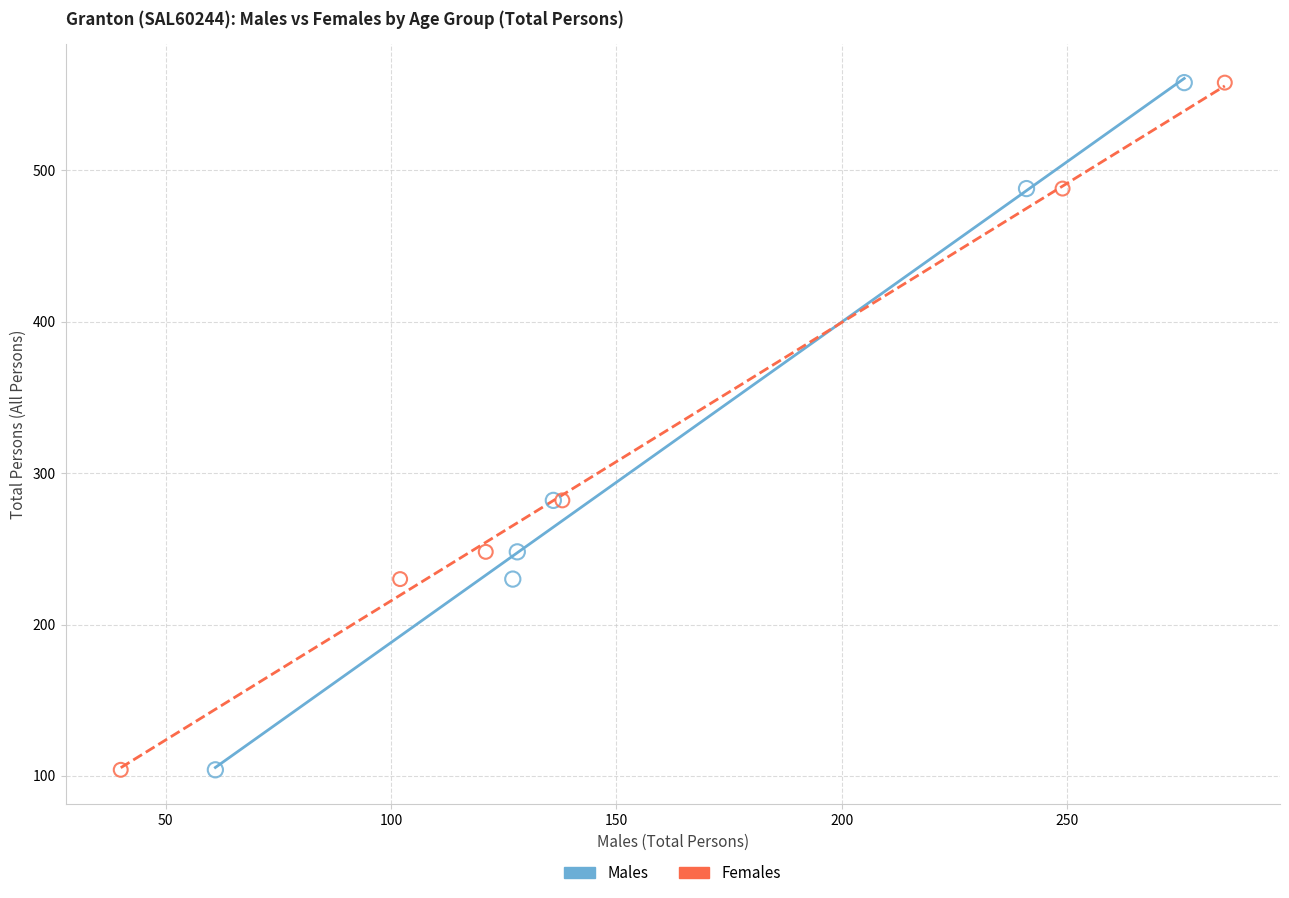

What are all the series names shown in the legend?

Males, Females